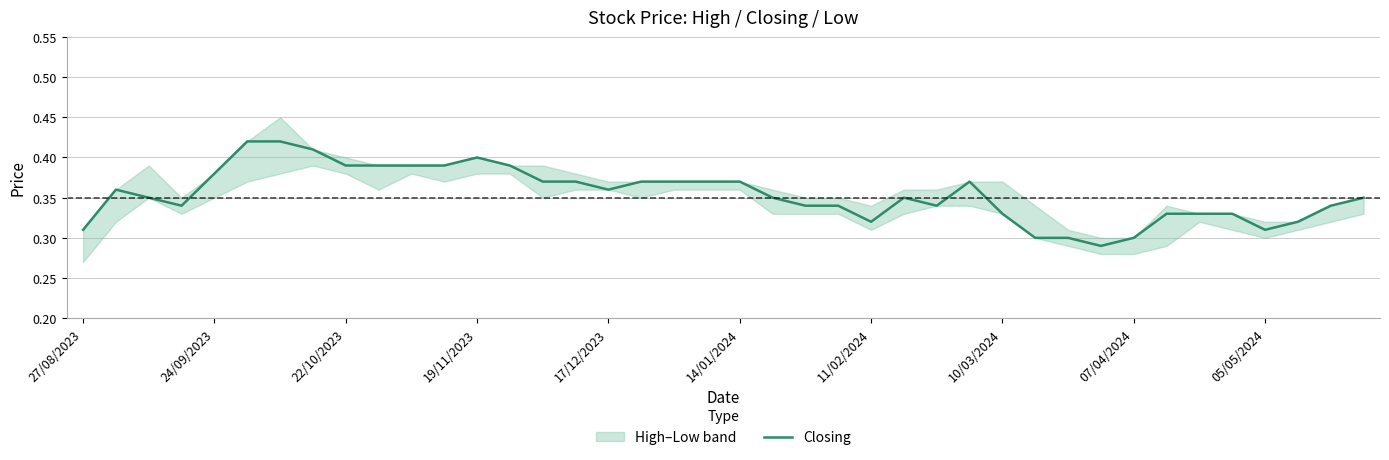

What is the smallest value displayed?

0.3